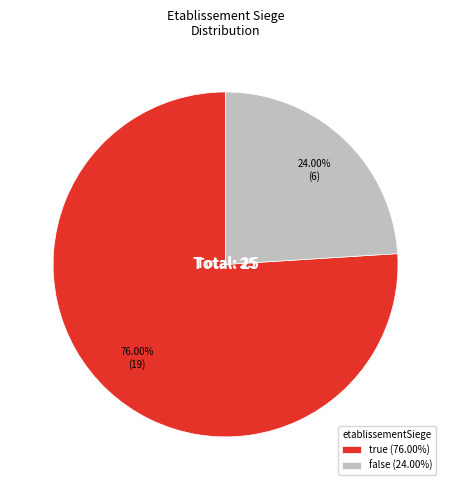

Does false account for over 50% of the chart?

No